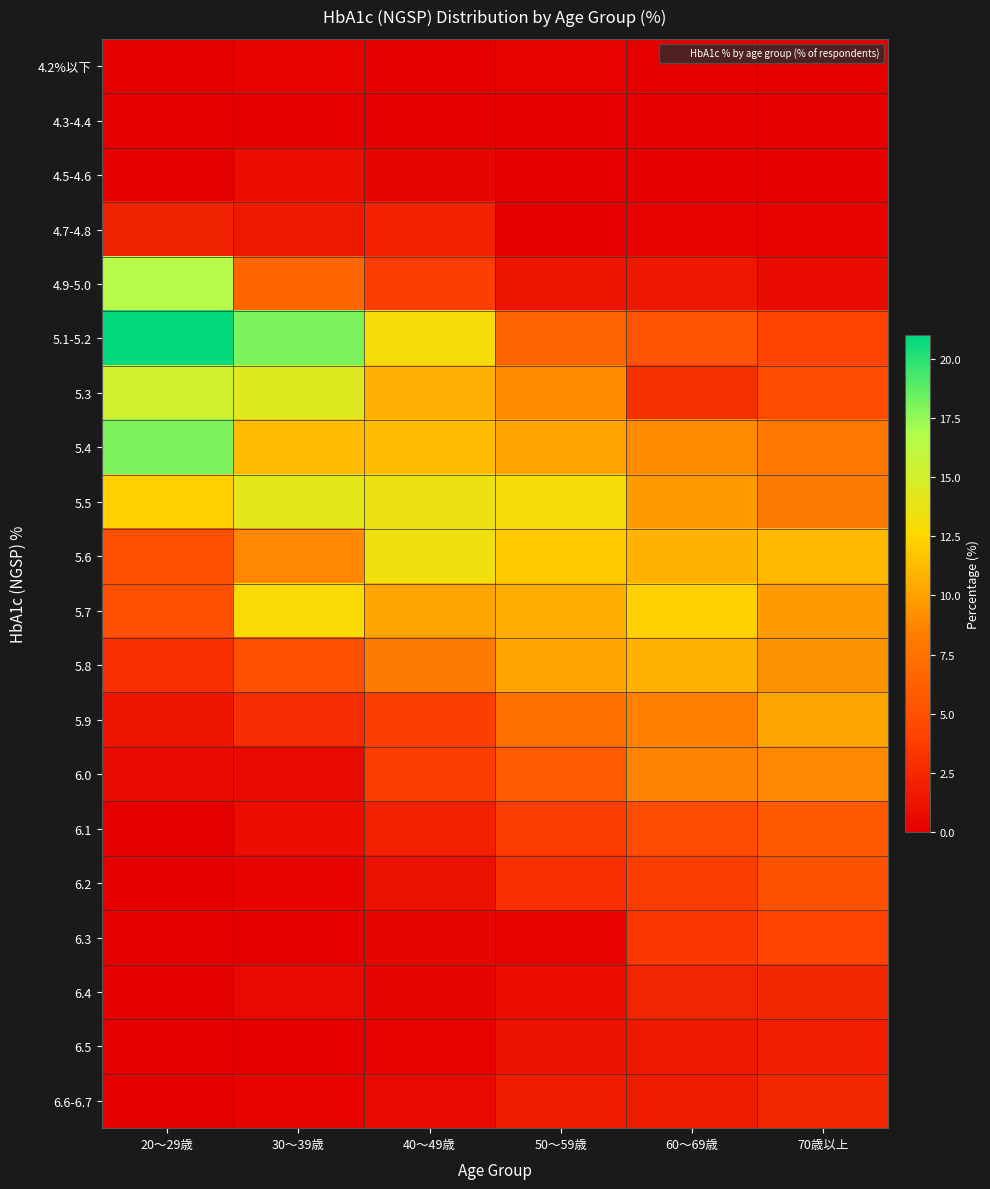

Reading left to right, what are all the values shown in this chart?

4.2%以下: 20～29歳=0.0	30～39歳=0.3	40～49歳=0.0	50～59歳=0.2	60～69歳=0.0	70歳以上=0.0
4.3-4.4: 20～29歳=0.0	30～39歳=0.0	40～49歳=0.0	50～59歳=0.0	60～69歳=0.0	70歳以上=0.0
4.5-4.6: 20～29歳=0.0	30～39歳=0.9	40～49歳=0.4	50～59歳=0.0	60～69歳=0.0	70歳以上=0.0
4.7-4.8: 20～29歳=2.2	30～39歳=1.6	40～49歳=2.1	50～59歳=0.0	60～69歳=0.2	70歳以上=0.3
4.9-5.0: 20～29歳=16.5	30～39歳=6.6	40～49歳=3.8	50～59歳=1.3	60～69歳=1.5	70歳以上=0.7
5.1-5.2: 20～29歳=20.9	30～39歳=18.1	40～49歳=13.0	50～59歳=6.4	60～69歳=5.4	70歳以上=4.1
5.3: 20～29歳=15.1	30～39歳=14.4	40～49歳=10.7	50～59歳=9.0	60～69歳=3.0	70歳以上=4.8
5.4: 20～29歳=18.0	30～39歳=11.3	40～49歳=11.3	50～59歳=10.1	60～69歳=9.0	70歳以上=7.8
5.5: 20～29歳=12.2	30～39歳=14.1	40～49歳=13.6	50～59歳=13.0	60～69歳=9.7	70歳以上=8.1
5.6: 20～29歳=5.0	30～39歳=8.8	40～49歳=13.4	50～59歳=11.9	60～69歳=10.9	70歳以上=11.2
5.7: 20～29歳=5.0	30～39歳=12.8	40～49歳=10.2	50～59歳=10.6	60～69歳=12.3	70歳以上=9.7
5.8: 20～29歳=2.9	30～39歳=5.0	40～49歳=8.1	50～59歳=10.1	60～69歳=10.8	70歳以上=9.3
5.9: 20～29歳=1.4	30～39歳=2.8	40～49歳=3.8	50～59歳=7.5	60～69歳=8.4	70歳以上=10.3
6.0: 20～29歳=0.7	30～39歳=0.6	40～49歳=3.8	50～59歳=5.9	60～69歳=8.6	70歳以上=8.8
6.1: 20～29歳=0.0	30～39歳=0.9	40～49歳=2.1	50～59歳=3.7	60～69歳=4.8	70歳以上=5.7
6.2: 20～29歳=0.0	30～39歳=0.3	40～49歳=1.1	50～59歳=2.9	60～69歳=3.7	70歳以上=5.2
6.3: 20～29歳=0.0	30～39歳=0.0	40～49歳=0.4	50～59歳=0.2	60～69歳=3.3	70歳以上=4.1
6.4: 20～29歳=0.0	30～39歳=0.6	40～49歳=0.4	50～59歳=0.9	60～69歳=2.3	70歳以上=2.5
6.5: 20～29歳=0.0	30～39歳=0.0	40～49歳=0.2	50～59歳=1.1	60～69歳=1.6	70歳以上=1.9
6.6-6.7: 20～29歳=0.0	30～39歳=0.3	40～49歳=0.6	50～59歳=1.8	60～69歳=1.7	70歳以上=2.5